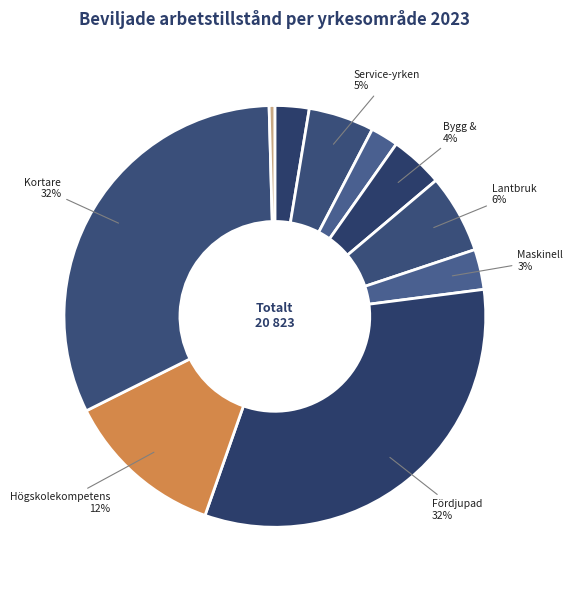

Is there any slice that represents more than half of the pie?

No